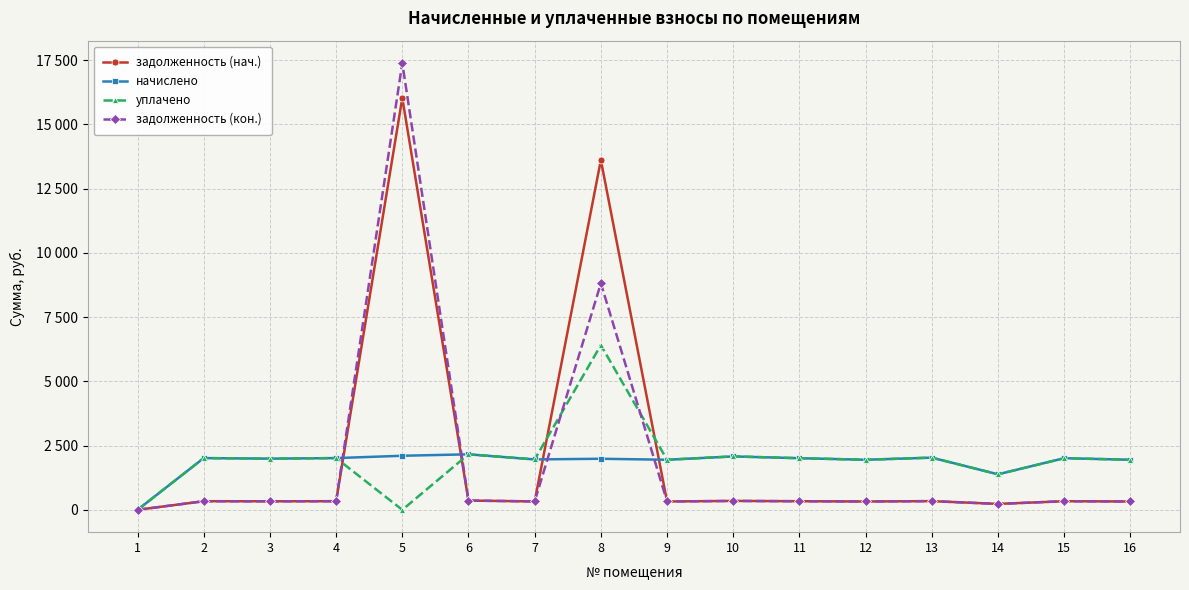

Where is уплачено nearest to the value 3205?

6